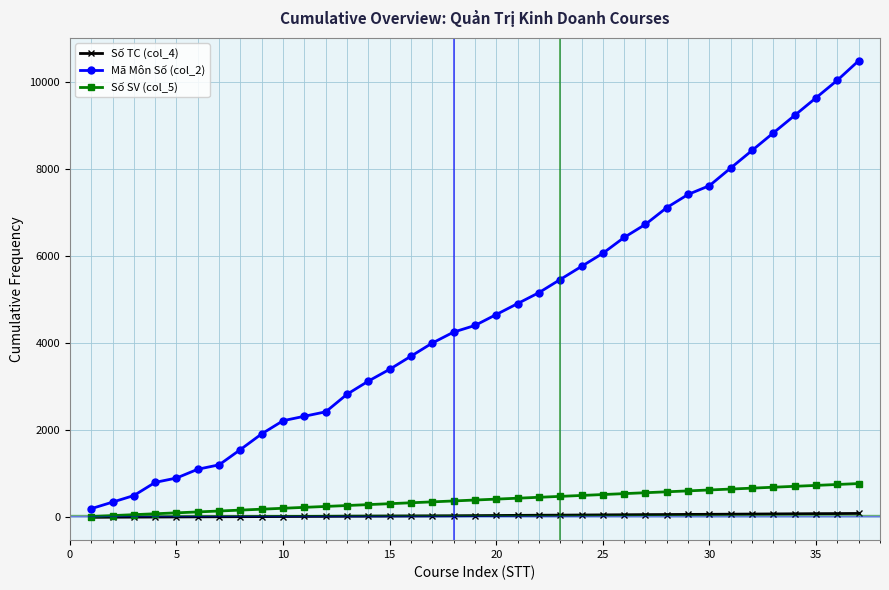

Rank the series by their maximum value, from lowest to highest.

Số TC (col_4), Số SV (col_5), Mã Môn Số (col_2)